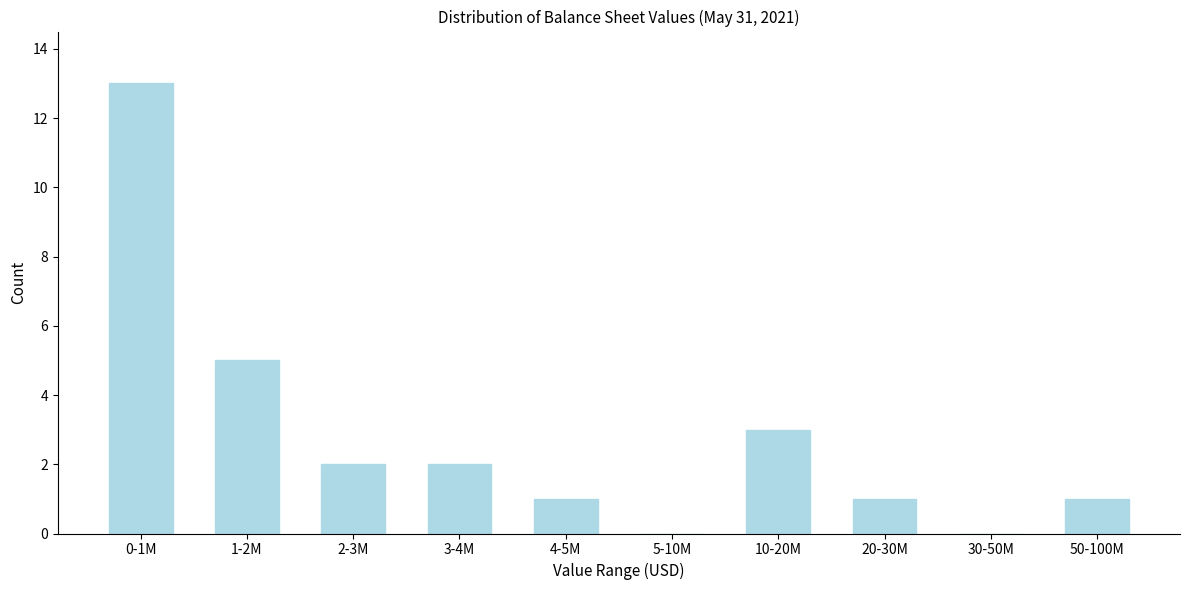

Reading right to left, list all the values displayed in this chart.

50-100M=1	30-50M=0	20-30M=1	10-20M=3	5-10M=0	4-5M=1	3-4M=2	2-3M=2	1-2M=5	0-1M=13